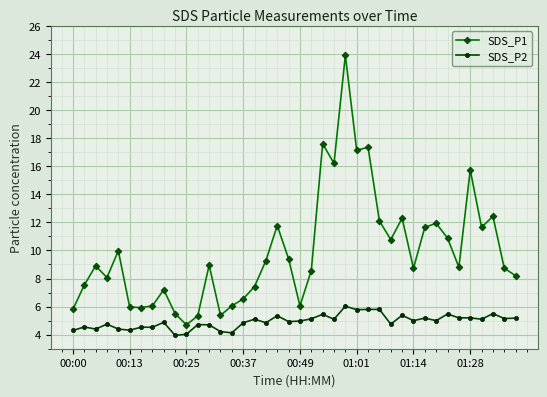

What is the average value of the SDS_P2 series?

4.9